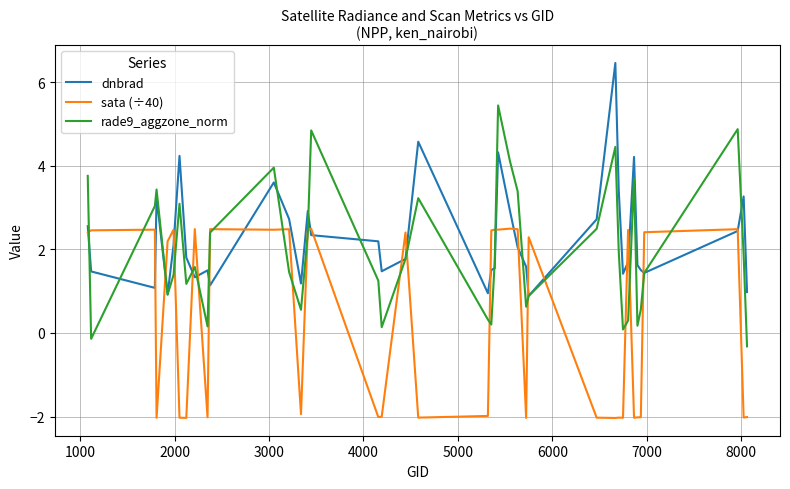

How many lines are shown in the chart?

3